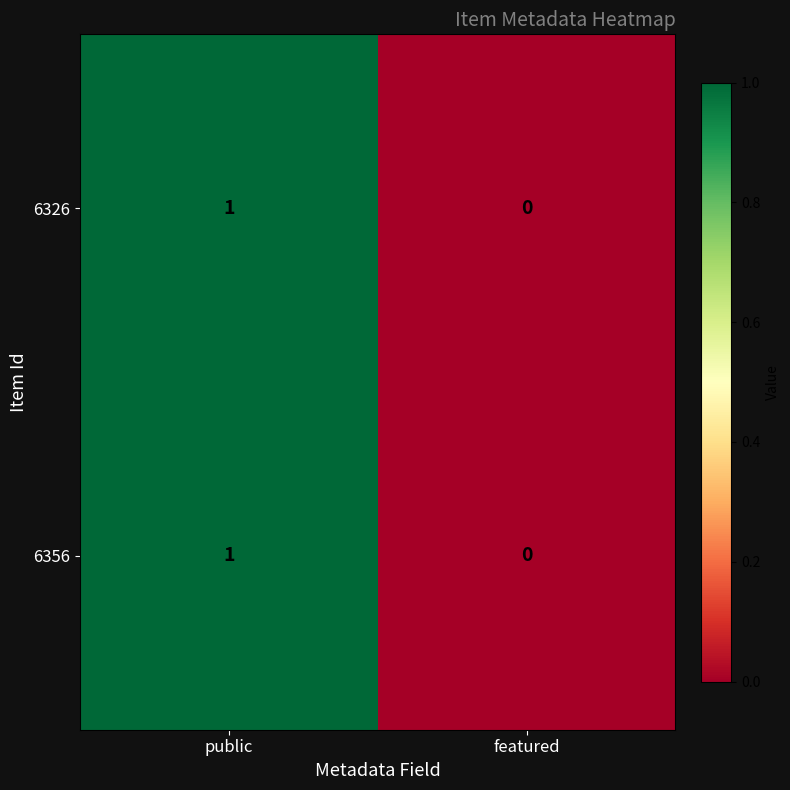

Reading right to left, what are all the values shown in this chart?

6326: featured=0	public=1
6356: featured=0	public=1